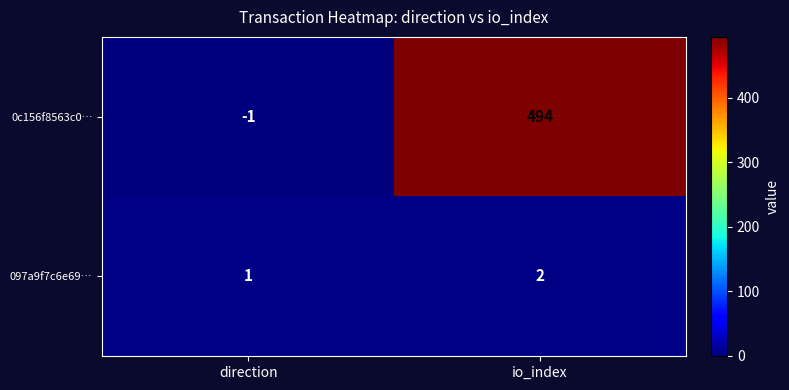

Reading left to right, extract all data points from this chart.

0c156f8563c0…: -1	494
097a9f7c6e69…: 1	2